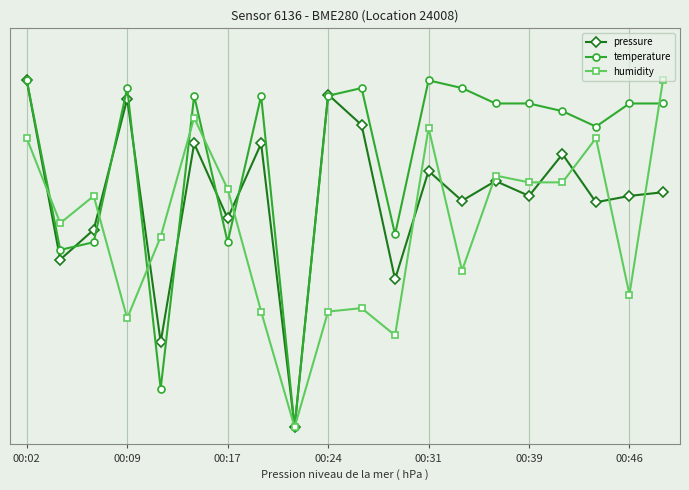

Which series has the widest spread of values?

pressure